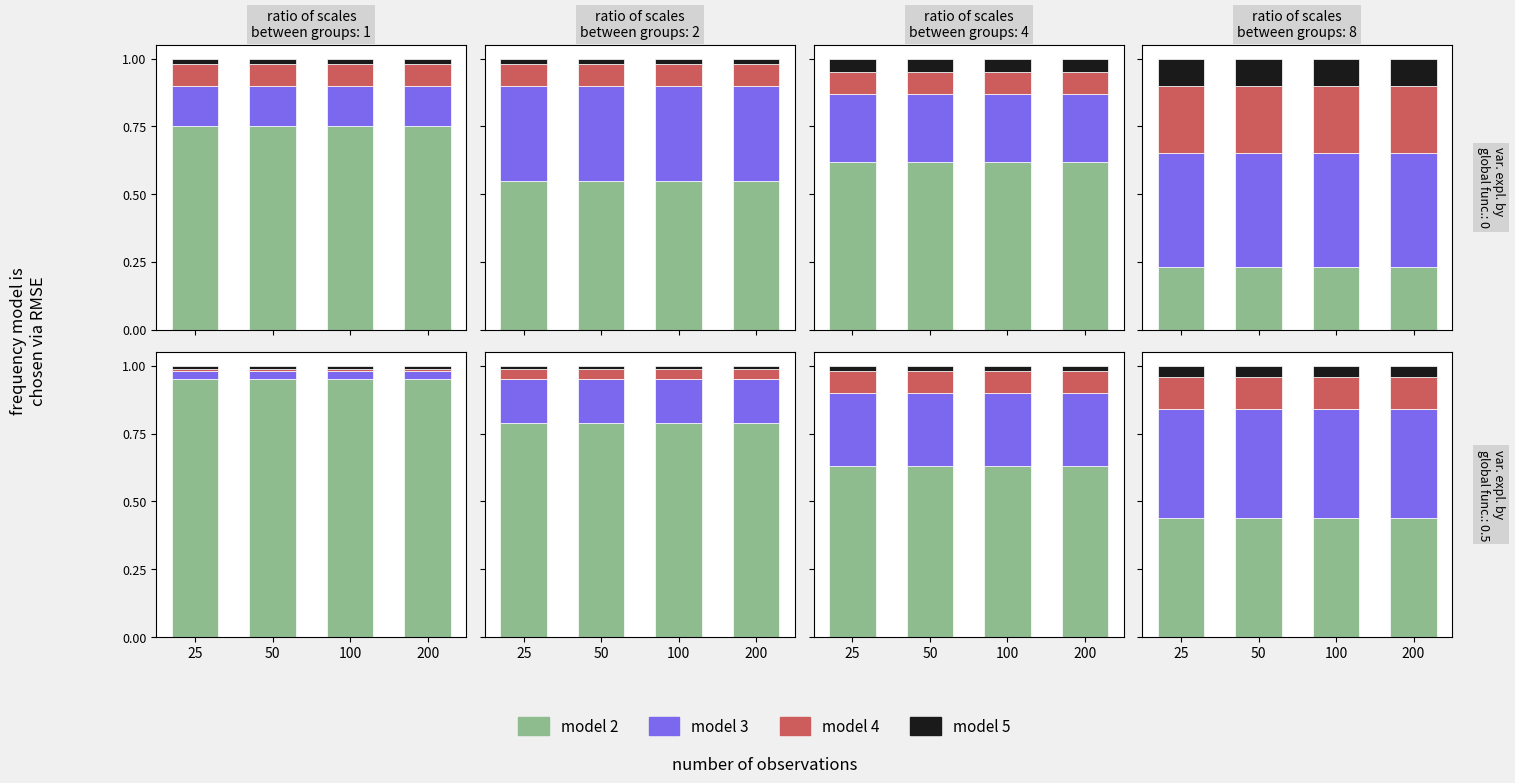

How many distinct data groups are displayed?

4